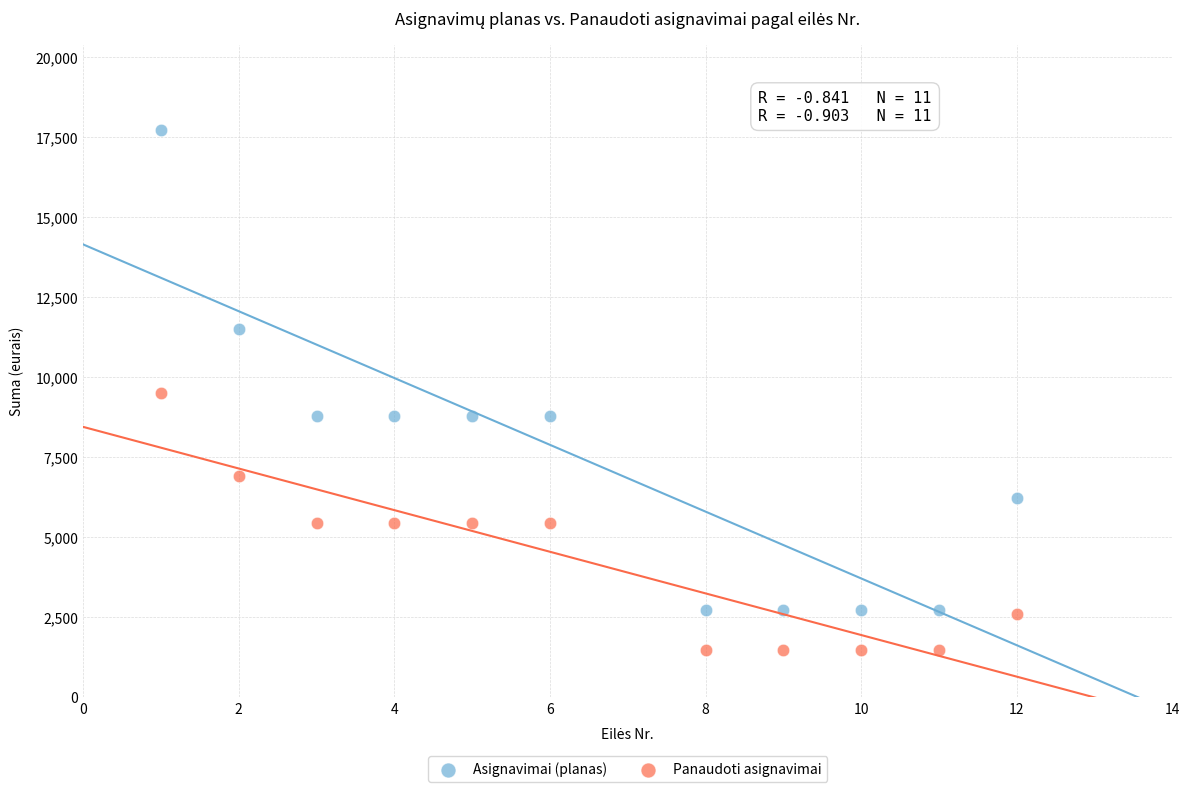

What are all the series names shown in the legend?

Asignavimai (planas), Panaudoti asignavimai